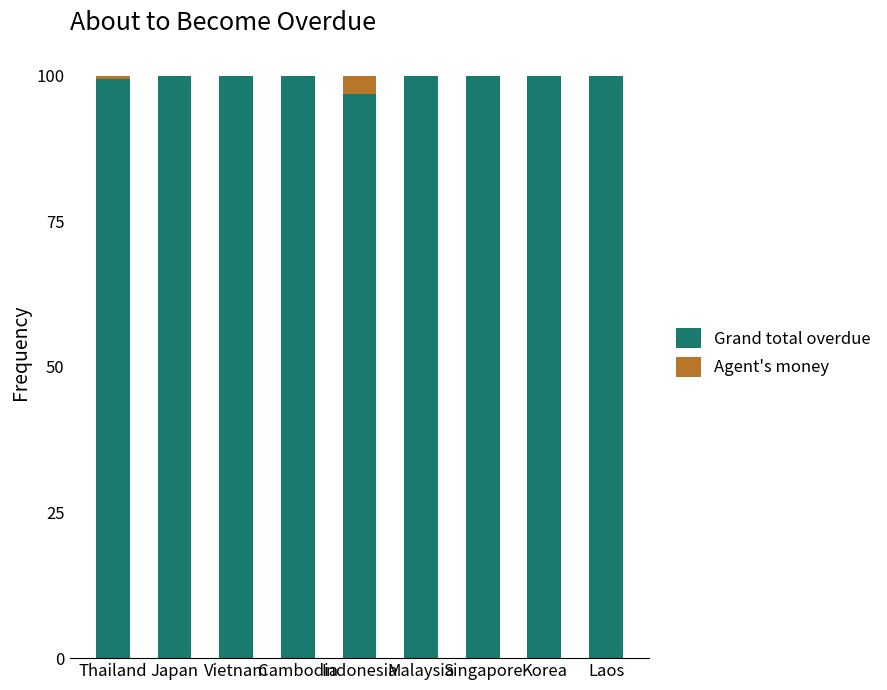

What are all the series names shown in the legend?

Grand total overdue, Agent's money